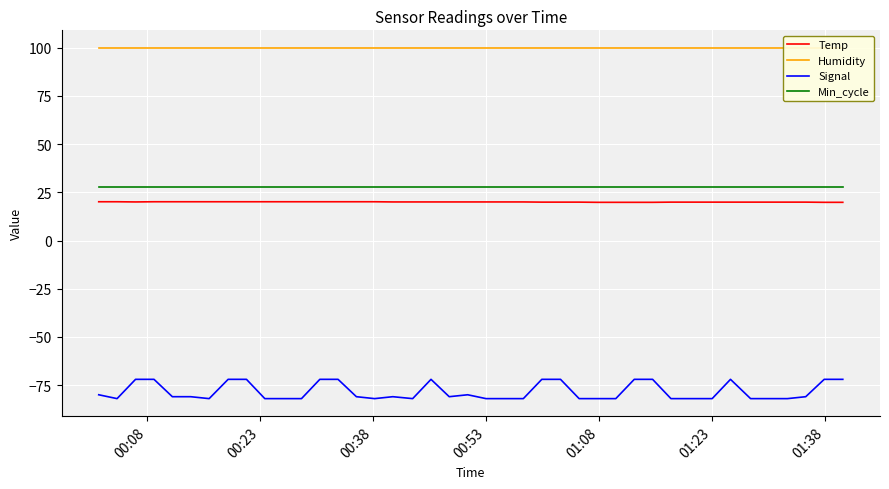

True or false: Min_cycle and Temp cross at least once.

False